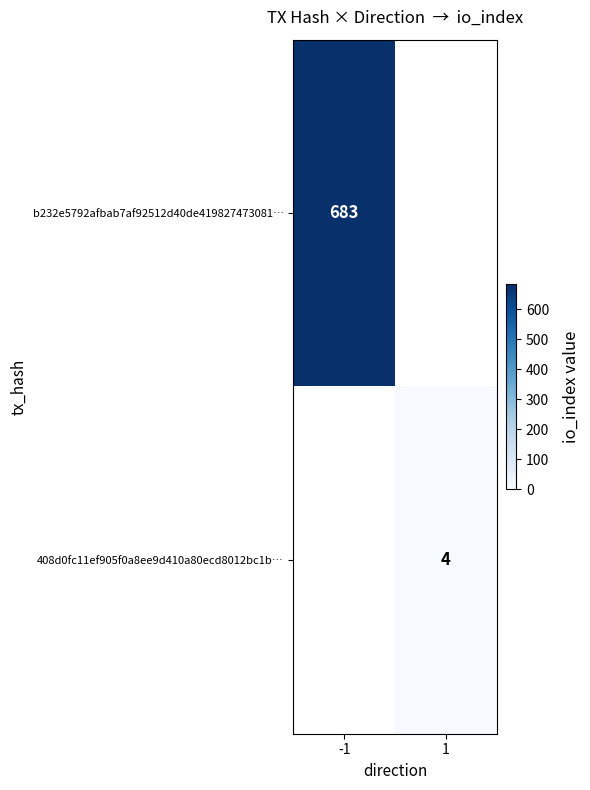

Is it true that 408d0fc11ef905f0a8ee9d410a80ecd8012bc1b… equals 7 at 1?

False